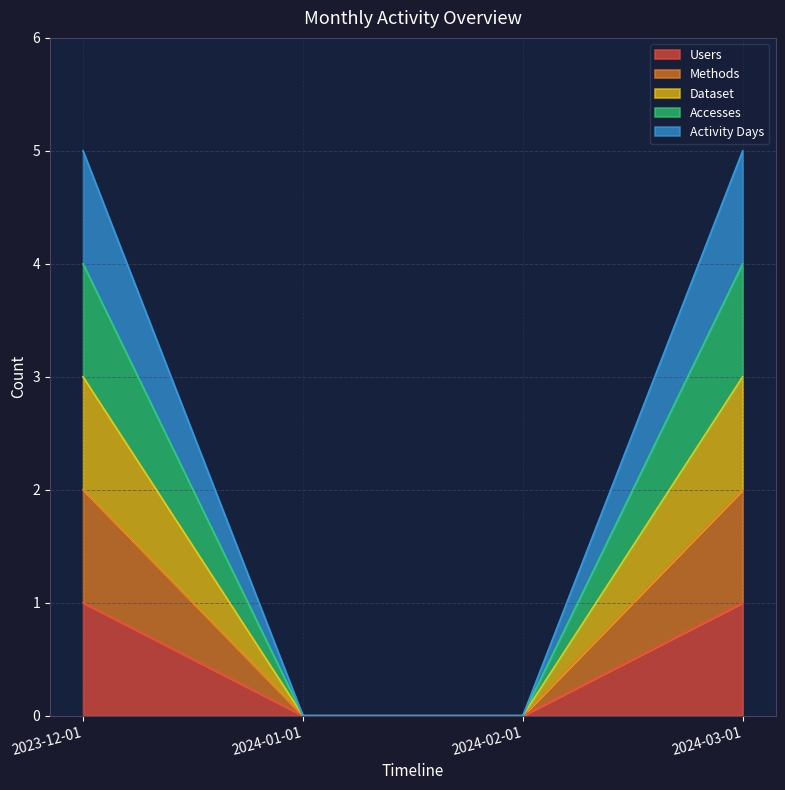

What is the label of the 2nd point from the left?

2024-01-01